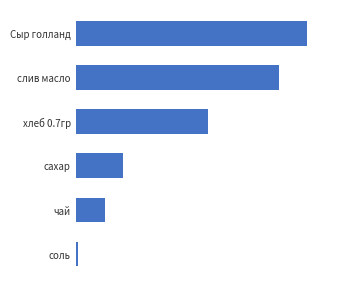

Rank the categories by value from highest to lowest.

Сыр голланд, слив масло, хлеб 0.7гр, сахар, чай, соль